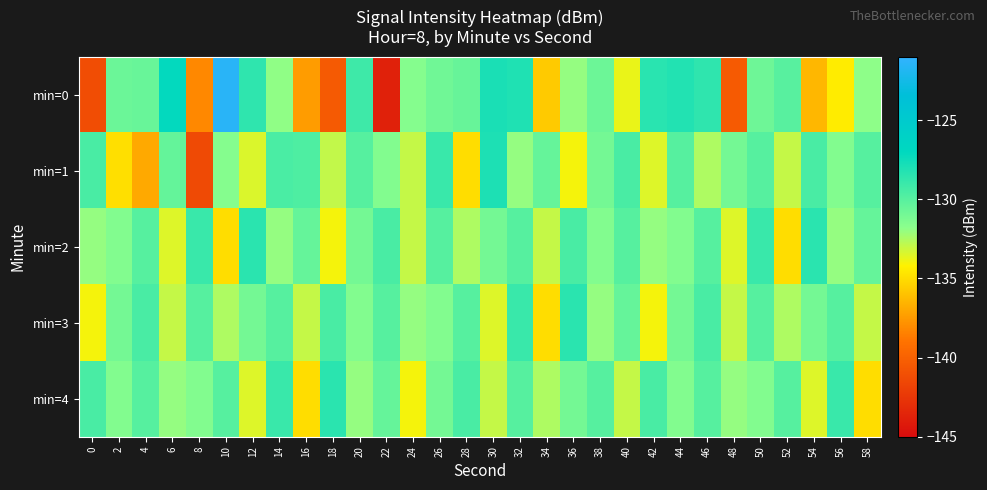

List the series in order of their peak value, highest first.

min=0, min=1, min=2, min=3, min=4